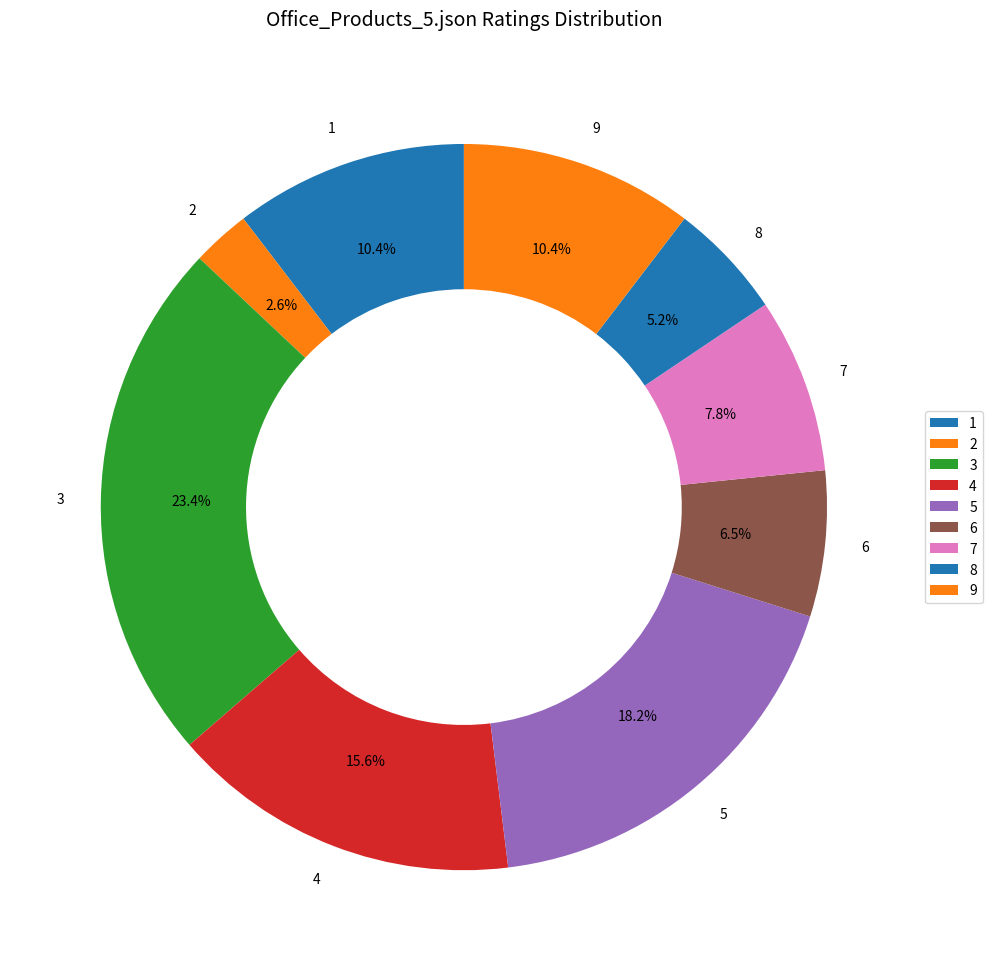

Does any single category account for the majority?

No